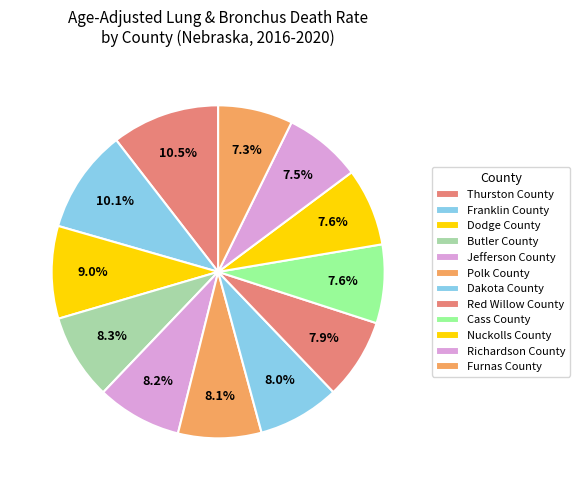

True or false: Franklin County accounts for 10% of the total.

True